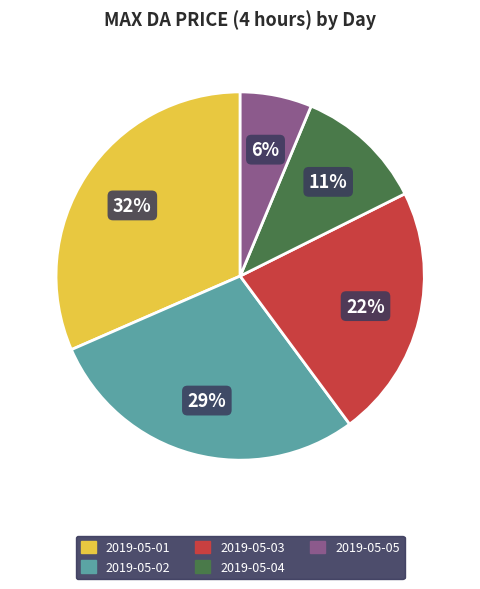

Is it true that 2019-05-01 is 32% of the pie?

True